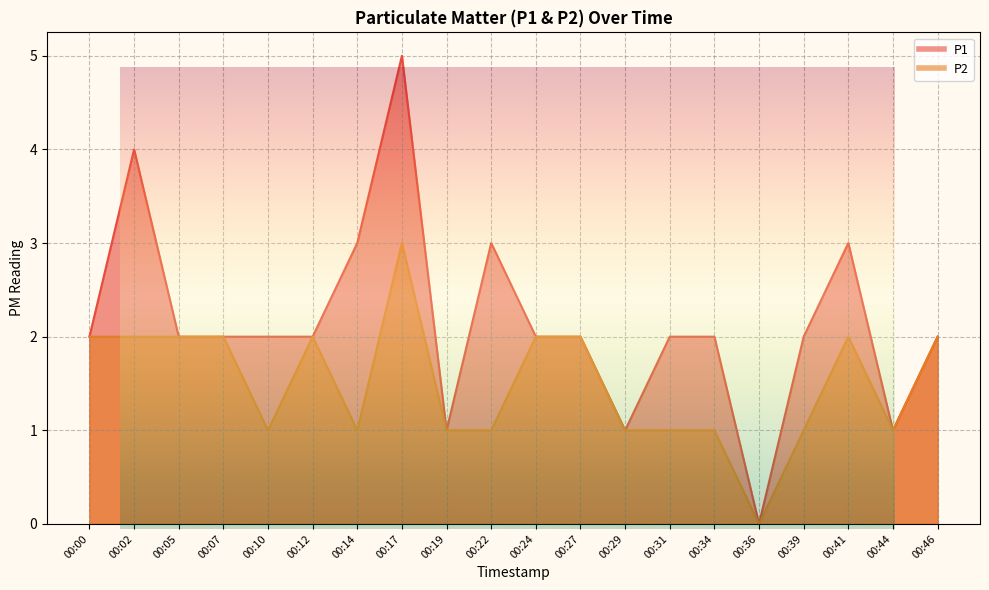

How many interior local valleys does the P1 series have?

4